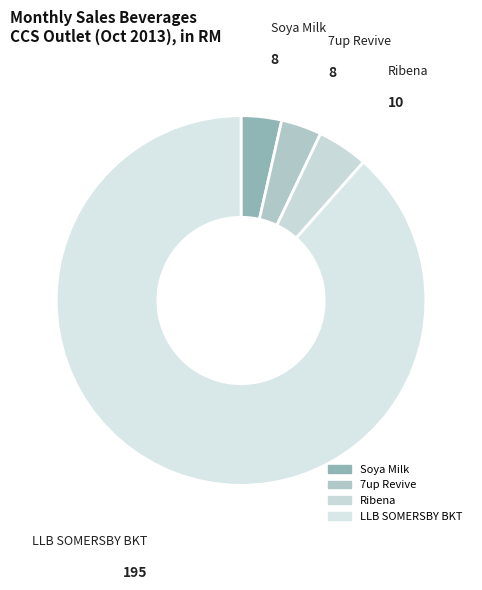

How many segments does this pie chart have?

4